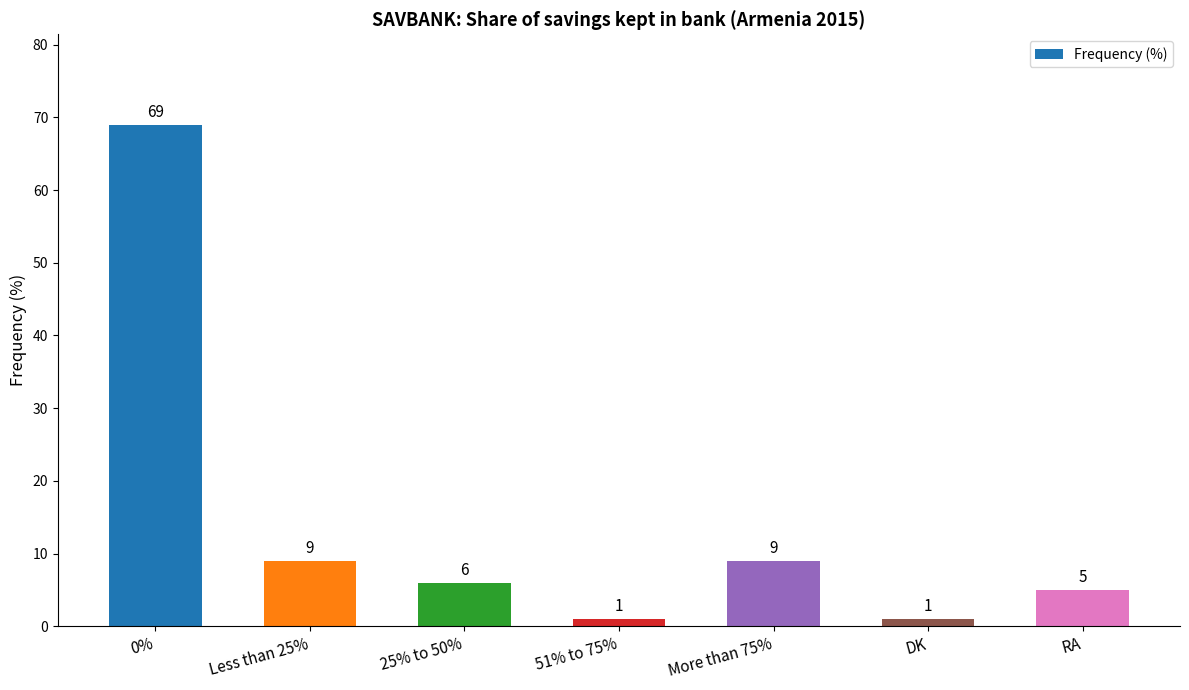

The value at 0% is 97. True or false?

False